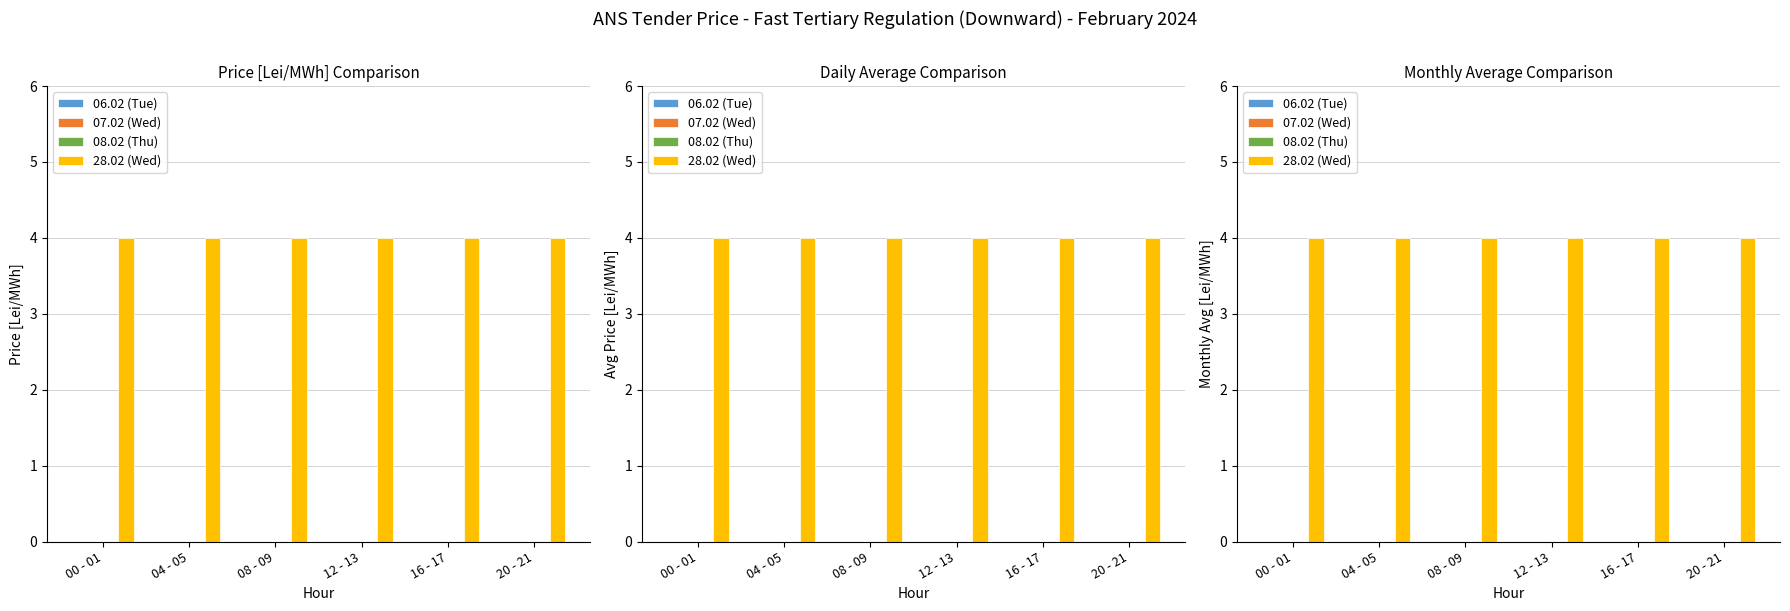

Reading right to left, what are all the values shown in this chart?

06.02 (Tue): 20 - 21=0	16 - 17=0	12 - 13=0	08 - 09=0	04 - 05=0	00 - 01=0
07.02 (Wed): 20 - 21=0	16 - 17=0	12 - 13=0	08 - 09=0	04 - 05=0	00 - 01=0
08.02 (Thu): 20 - 21=0	16 - 17=0	12 - 13=0	08 - 09=0	04 - 05=0	00 - 01=0
28.02 (Wed): 20 - 21=4	16 - 17=4	12 - 13=4	08 - 09=4	04 - 05=4	00 - 01=4